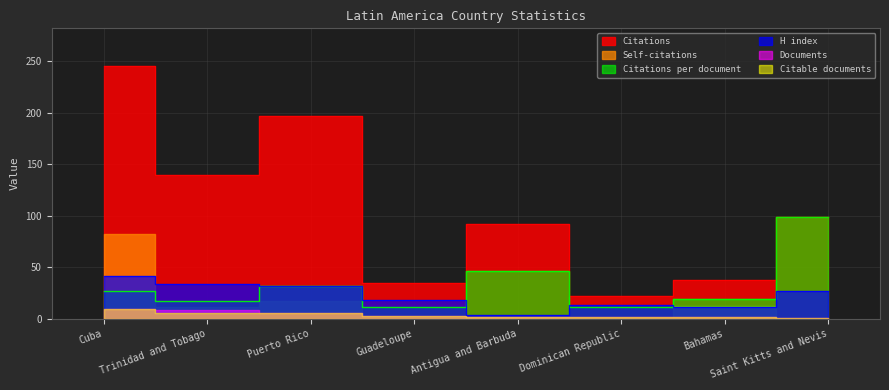

Is it true that Citations equals 99 at Saint Kitts and Nevis?

True